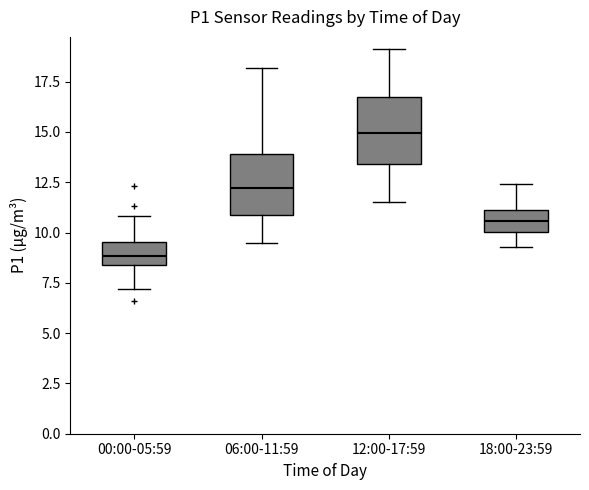

Where does the median line of the box for 18:00-23:59 sit on the y-axis? The values are not printed on the chart, so give them approximately, as read against the axis.

10.5